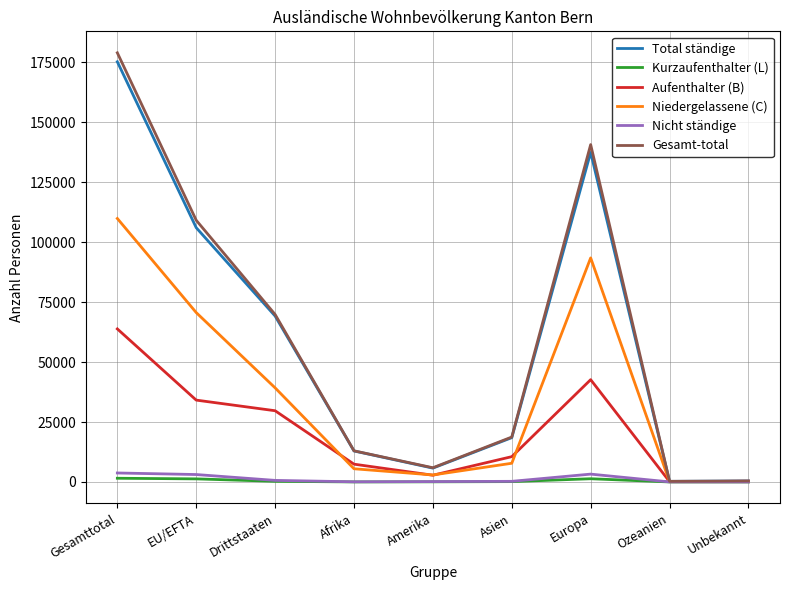

At which category does Total ständige reach its first local peak?

Europa